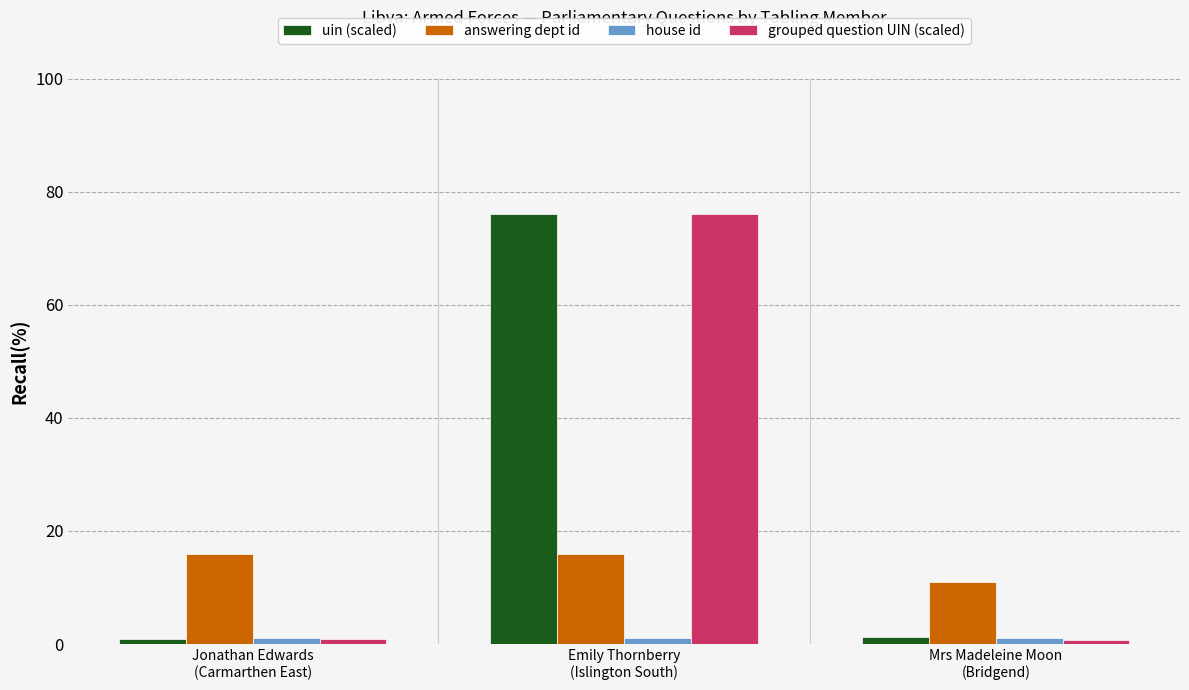

Which series has the largest range (max minus min)?

grouped question UIN (scaled)